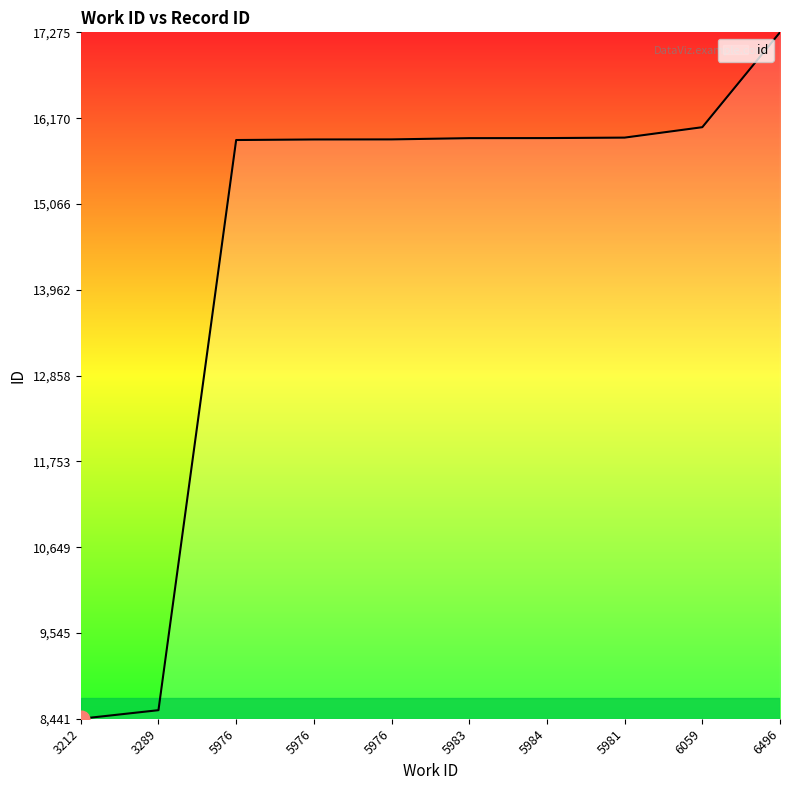

Is this an area chart (filled region under the line)?

Yes